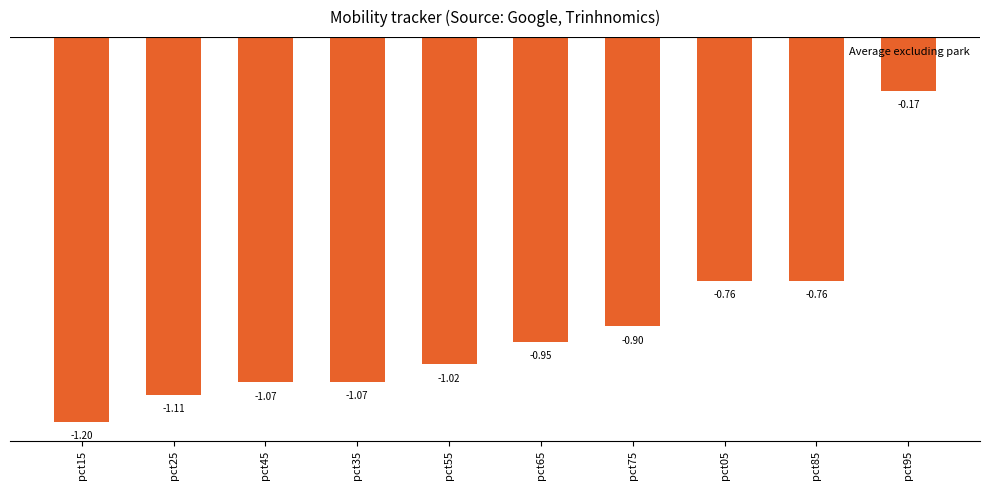

Is it true that the value at pct75 is -0.2?

False